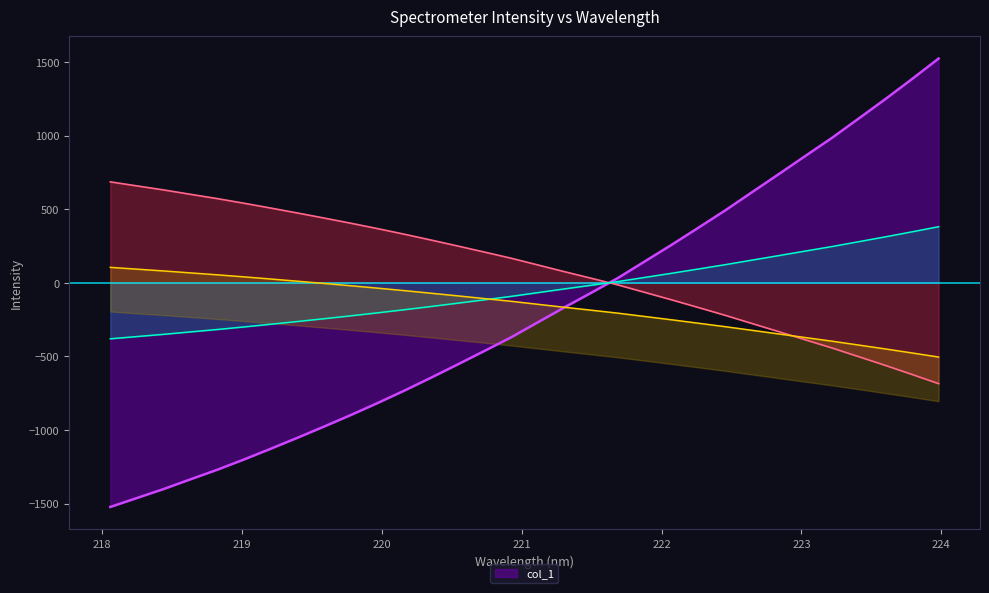

Count the number of values greater than 166.

16